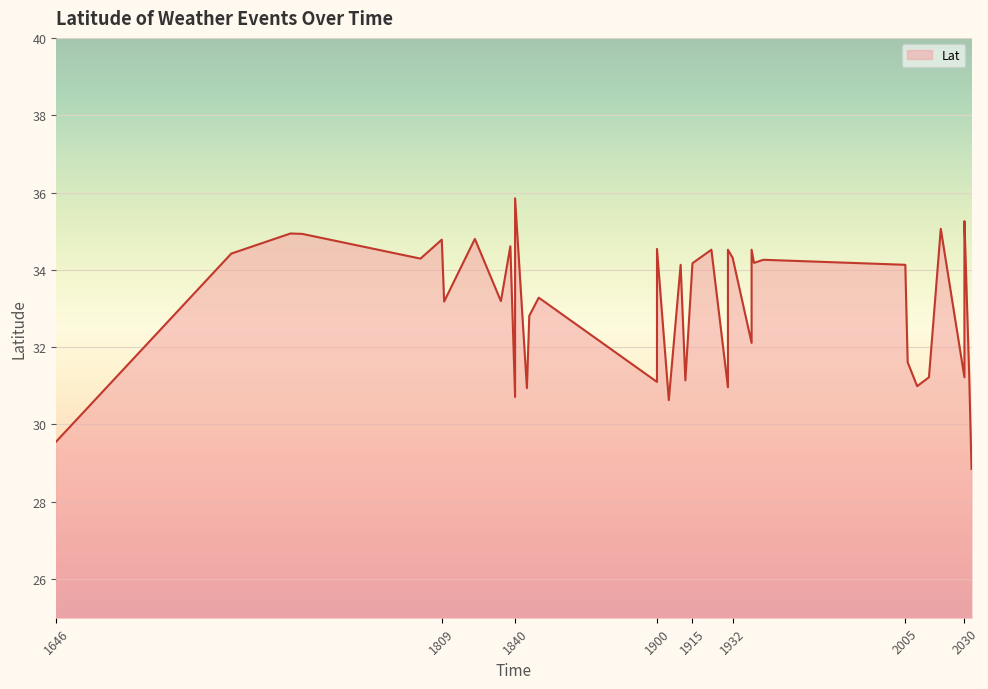

The chart shows a value of 35.9 at 1840. True or false?

True